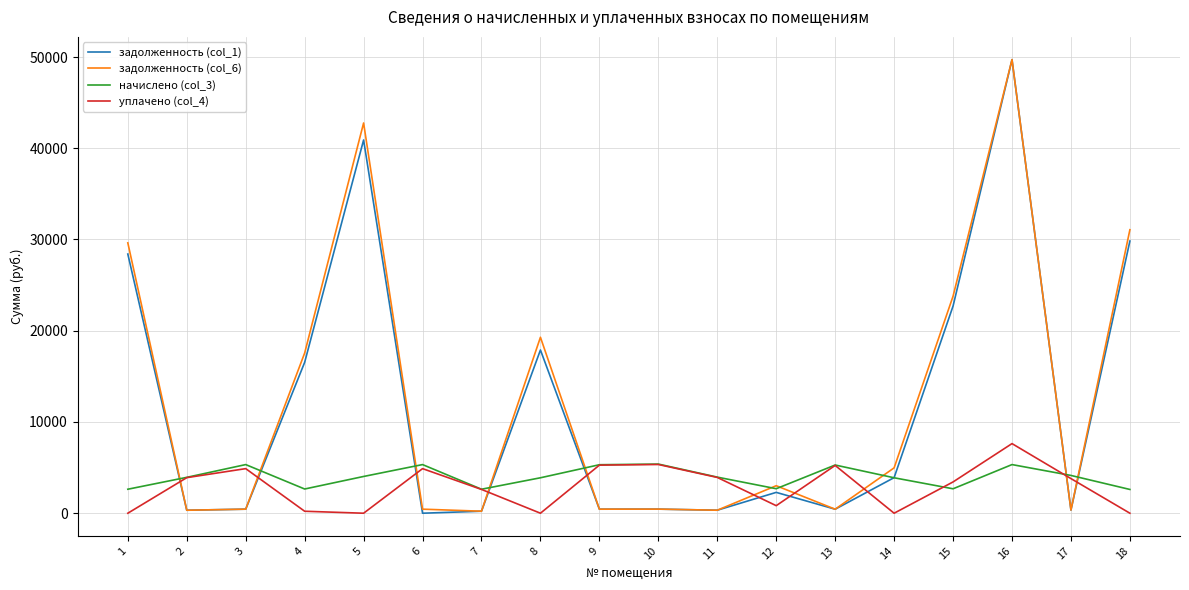

What is the spread (max minus min) of values at 2?

3604.4